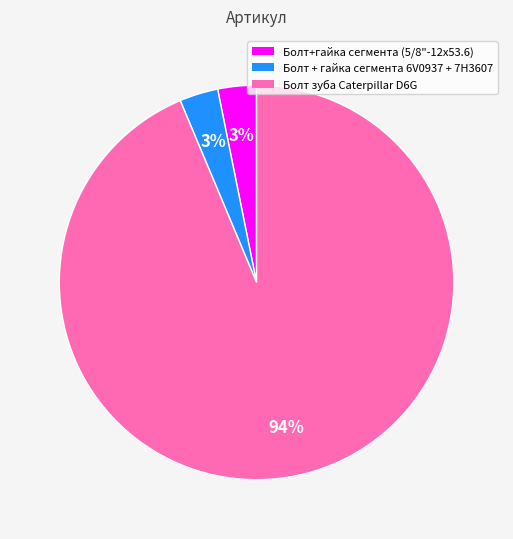

True or false: Болт зуба Caterpillar D6G accounts for 99% of the total.

False